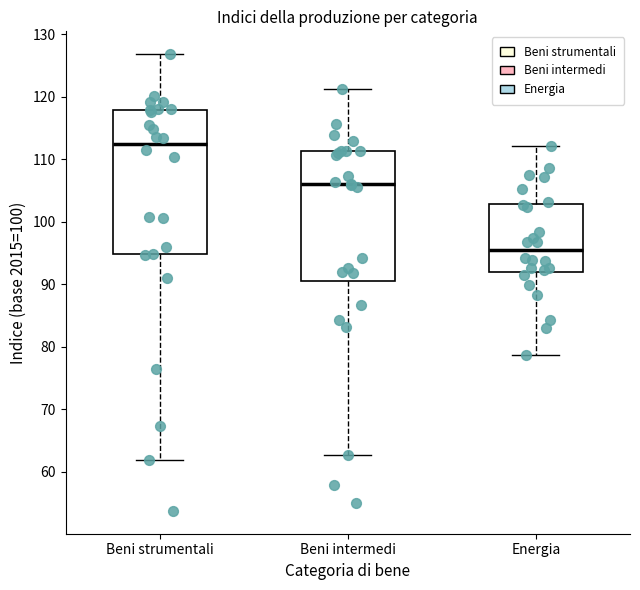

Comparing the boxes themselves (not the whiskers), which one is the tallest?

Beni strumentali